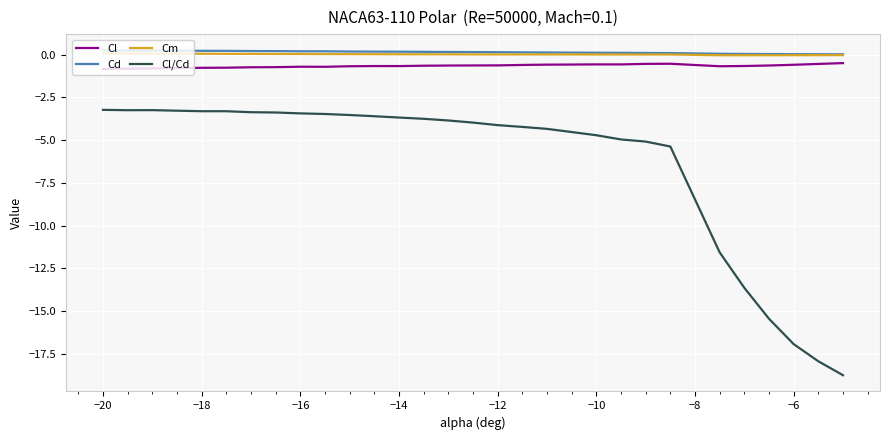

Which series has the largest range (max minus min)?

Cl/Cd